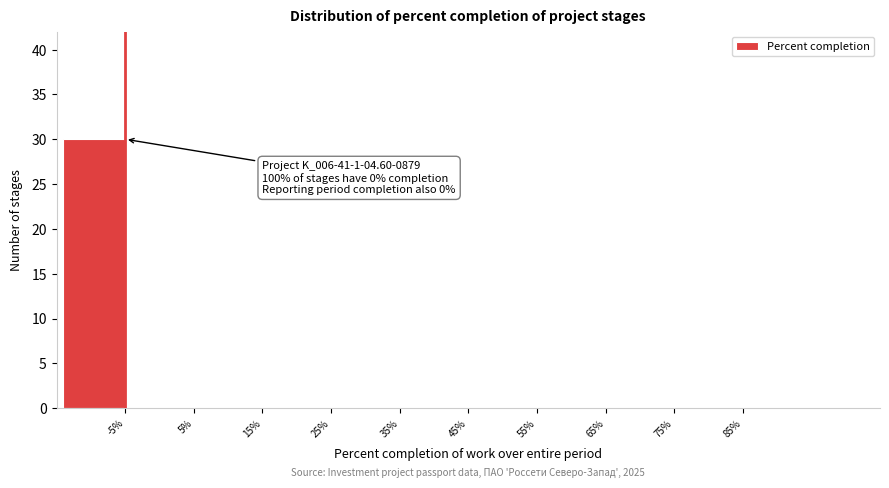

Reading right to left, list all the values displayed in this chart.

85%=0	75%=0	65%=0	55%=0	45%=0	35%=0	25%=0	15%=0	5%=0	-5%=30